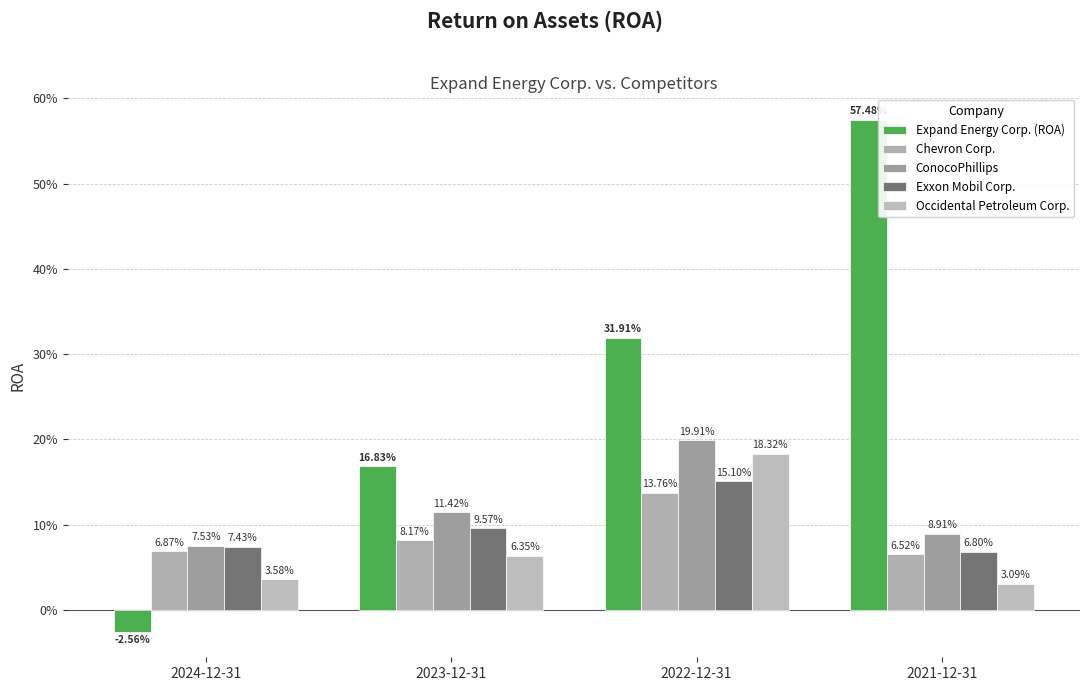

Does the chart contain stacked bars?

No